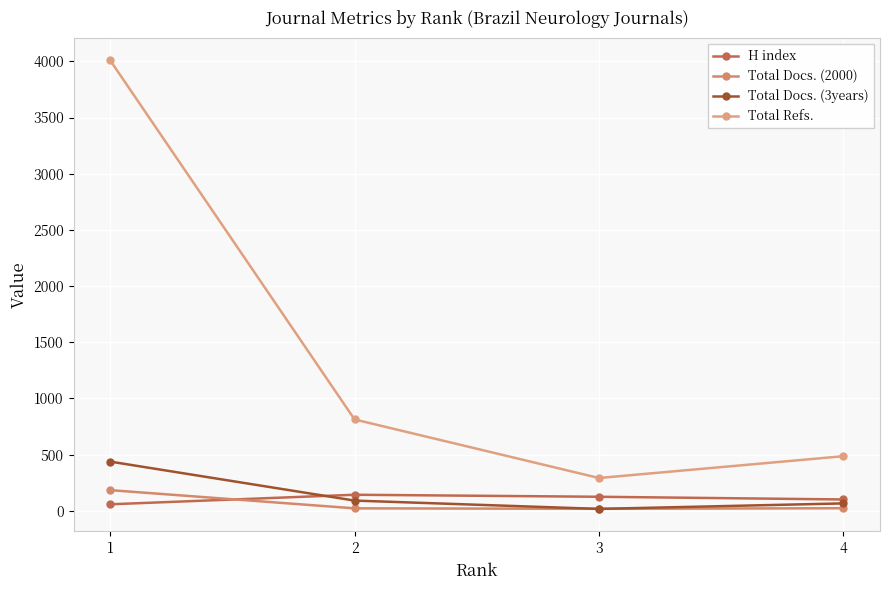

Which category has the lowest value in the Total Docs. (2000) series?

3